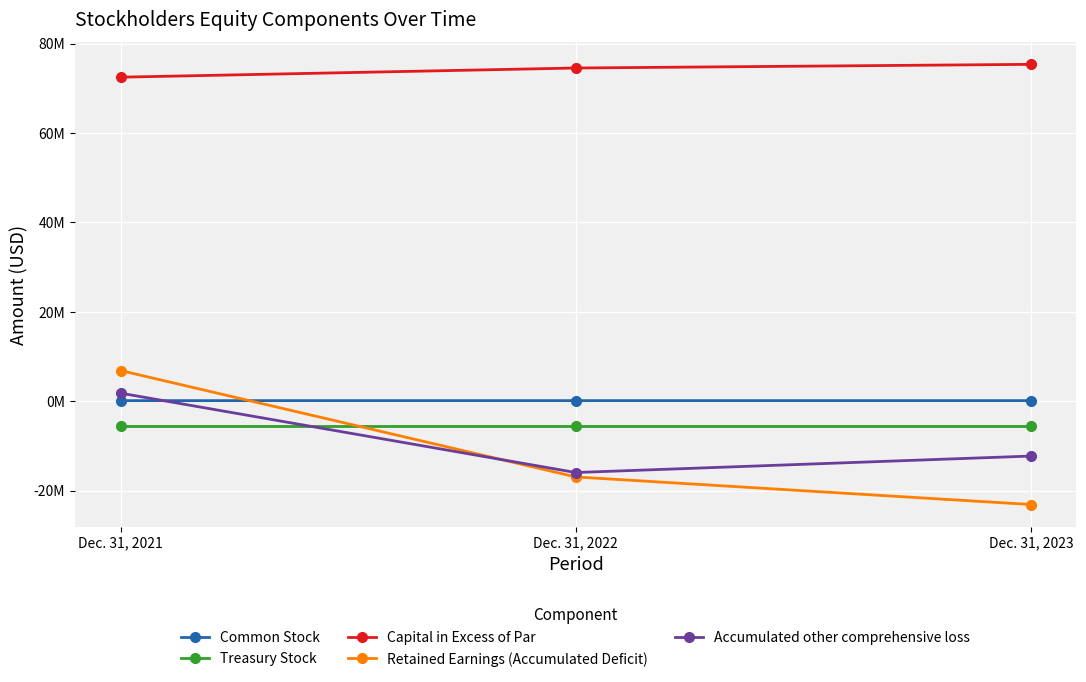

Is this an area chart (filled region under the line)?

No